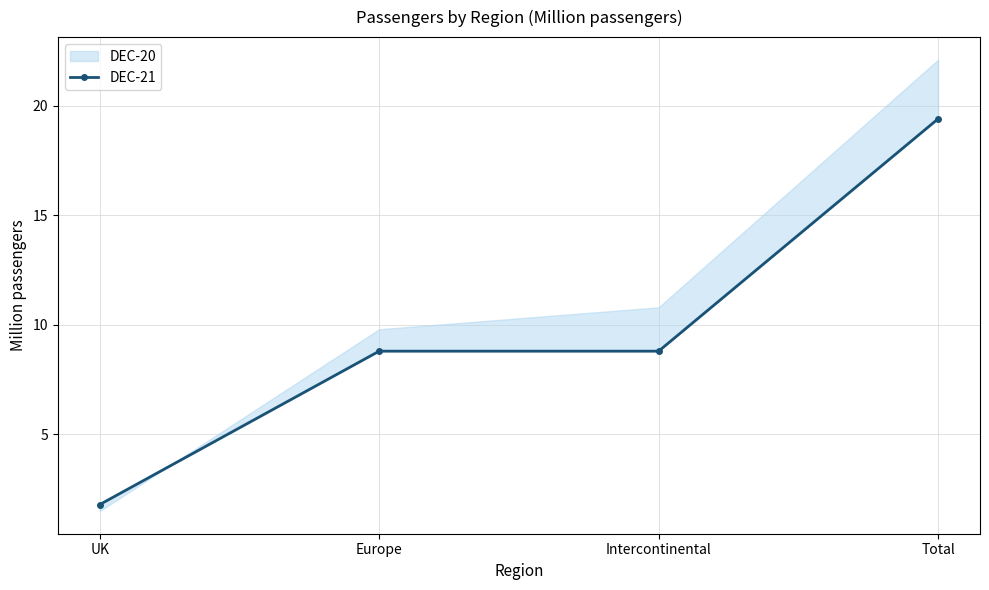

List the labels in order of value, largest first.

Total, Europe, Intercontinental, UK